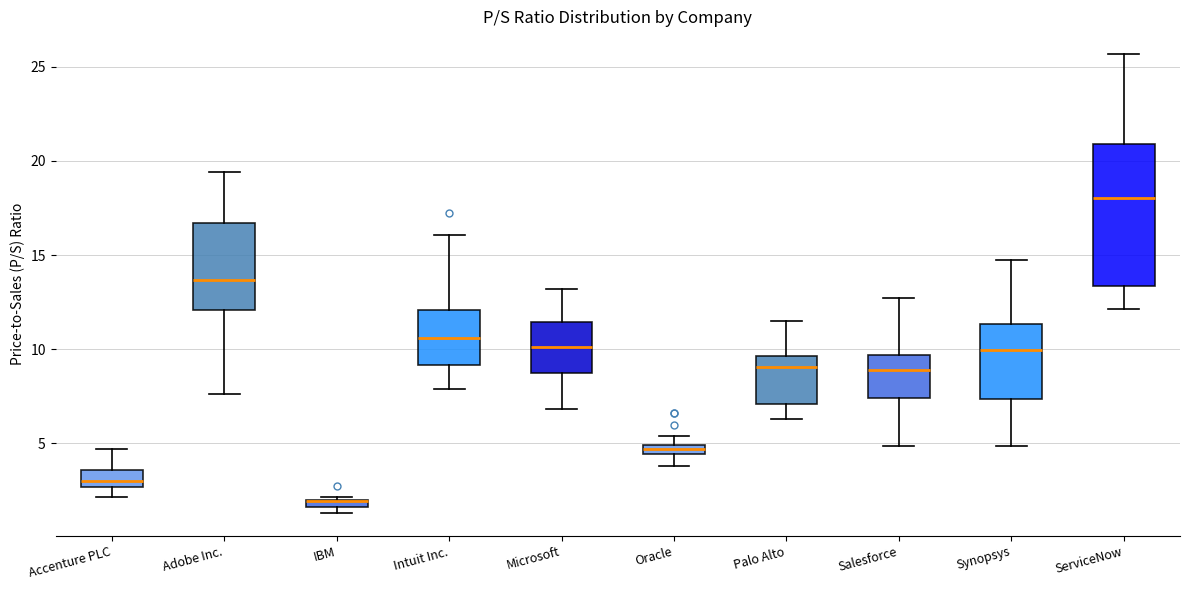

Where is the lower edge of the box for ServiceNow on the y-axis? The values are not printed on the chart, so give them approximately, as read against the axis.

13.5